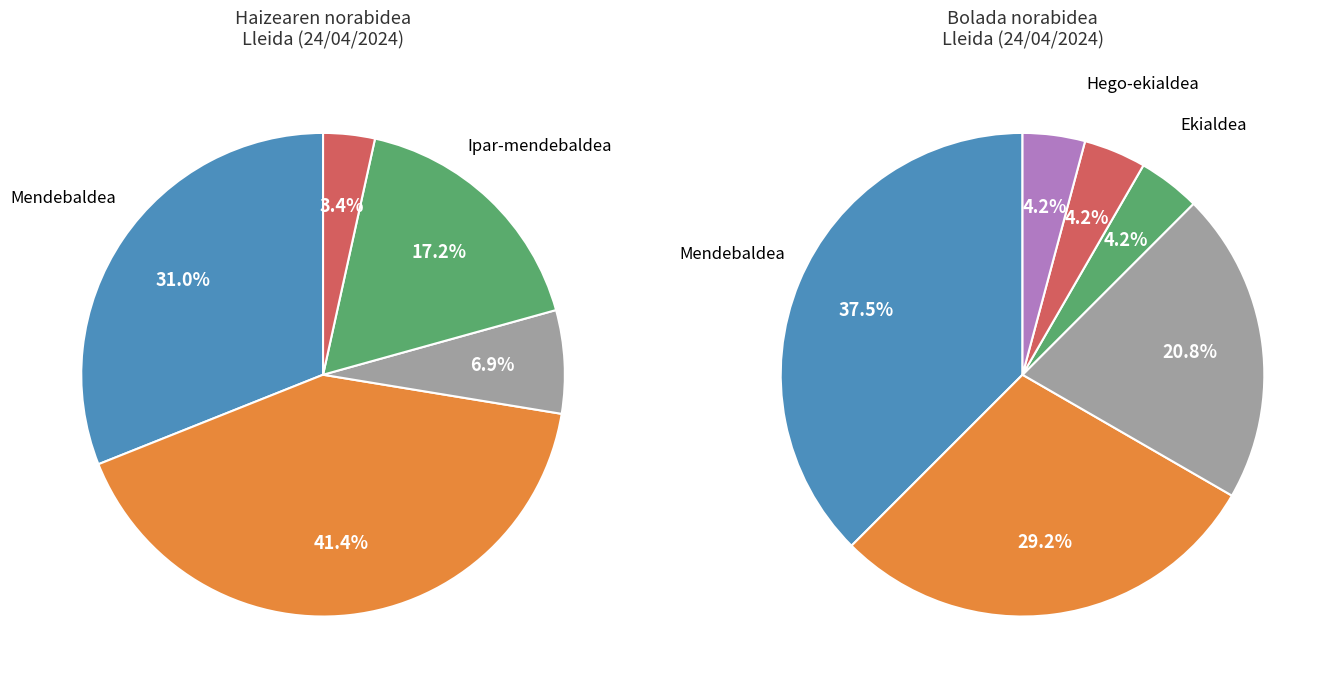

What is the largest slice in the pie chart?

Hego-mendebaldea